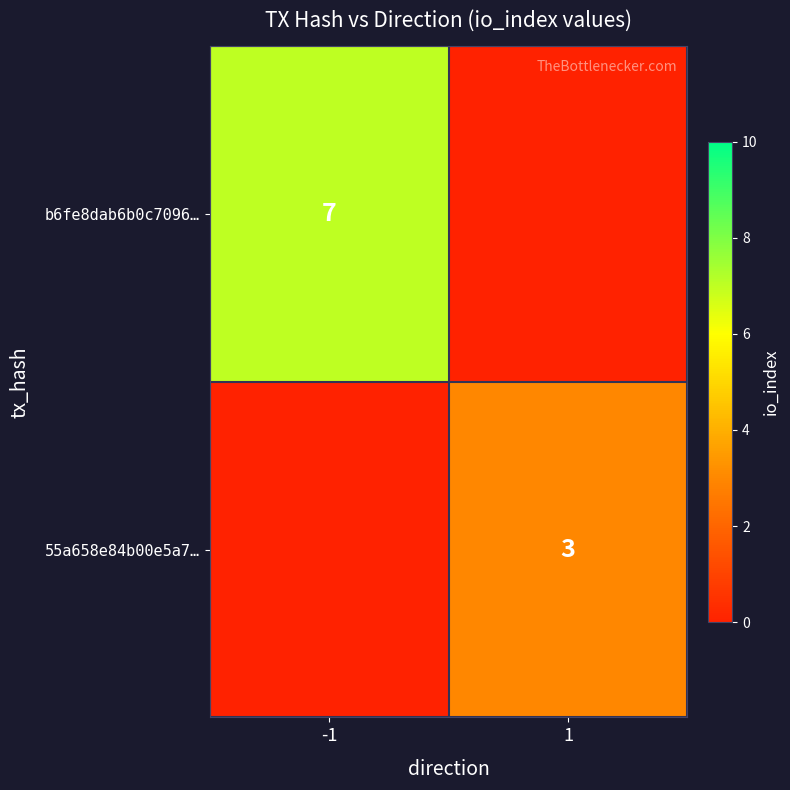

The b6fe8dab6b0c7096… series shows 4 at -1. True or false?

False